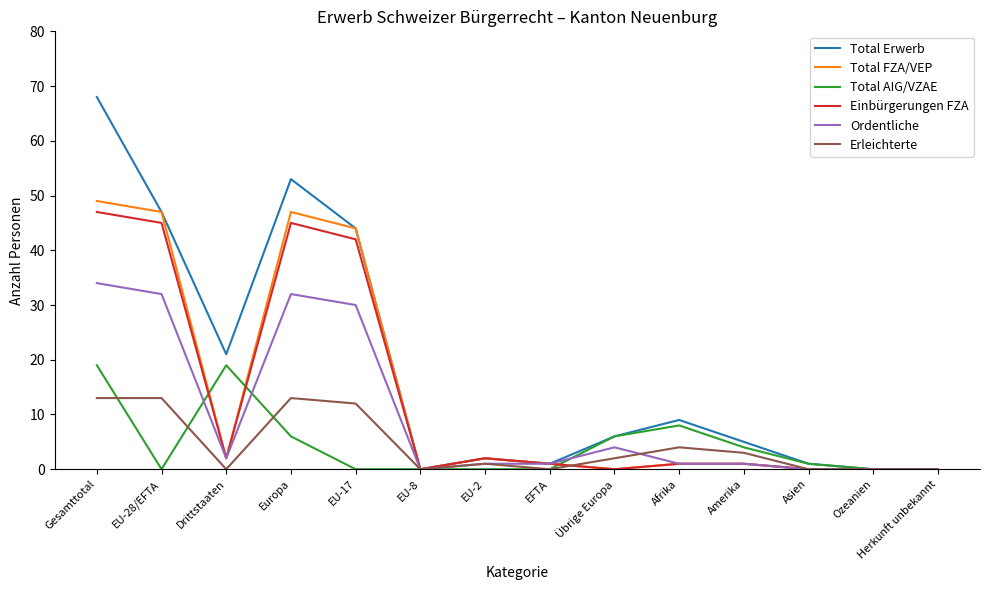

Does the chart display data point markers on the line(s)?

No